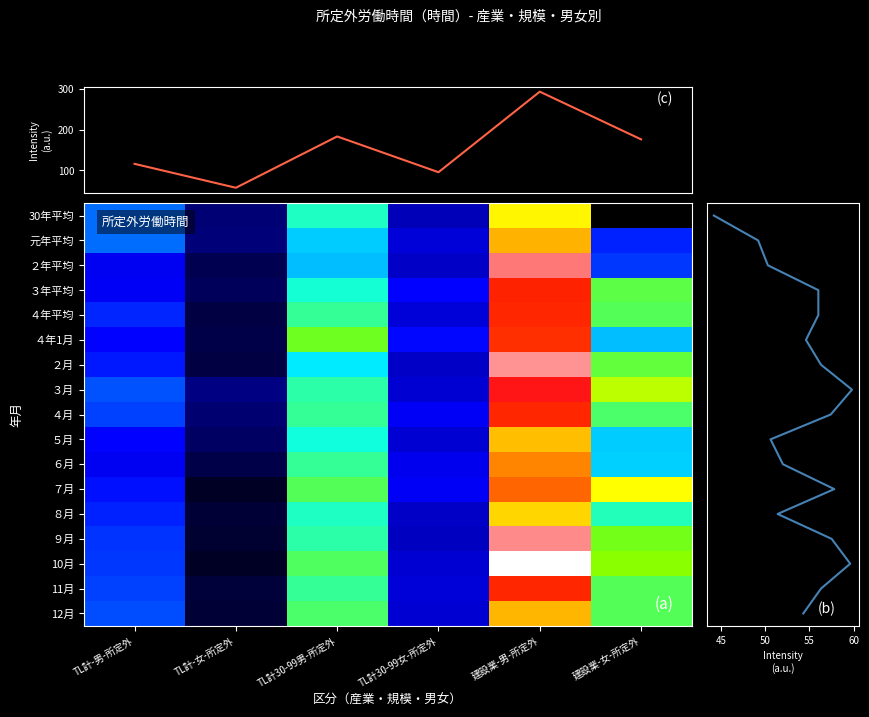

What is the average value of the 30年平均 series?

7.4